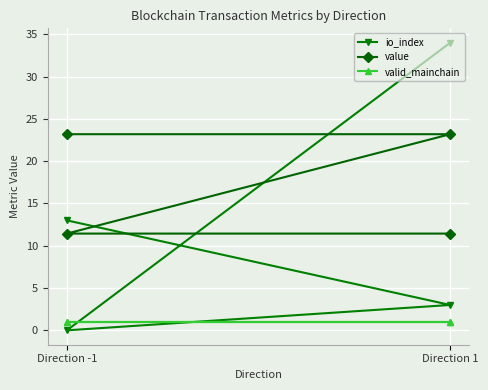

True or false: valid_mainchain has a value of 1.6 at Direction 1.

False